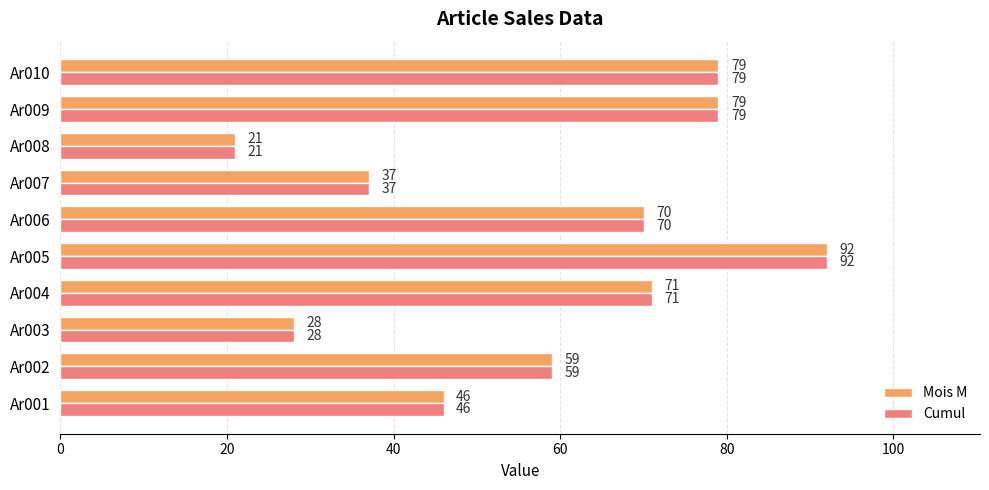

Is it true that Cumul equals 79 at Ar010?

True